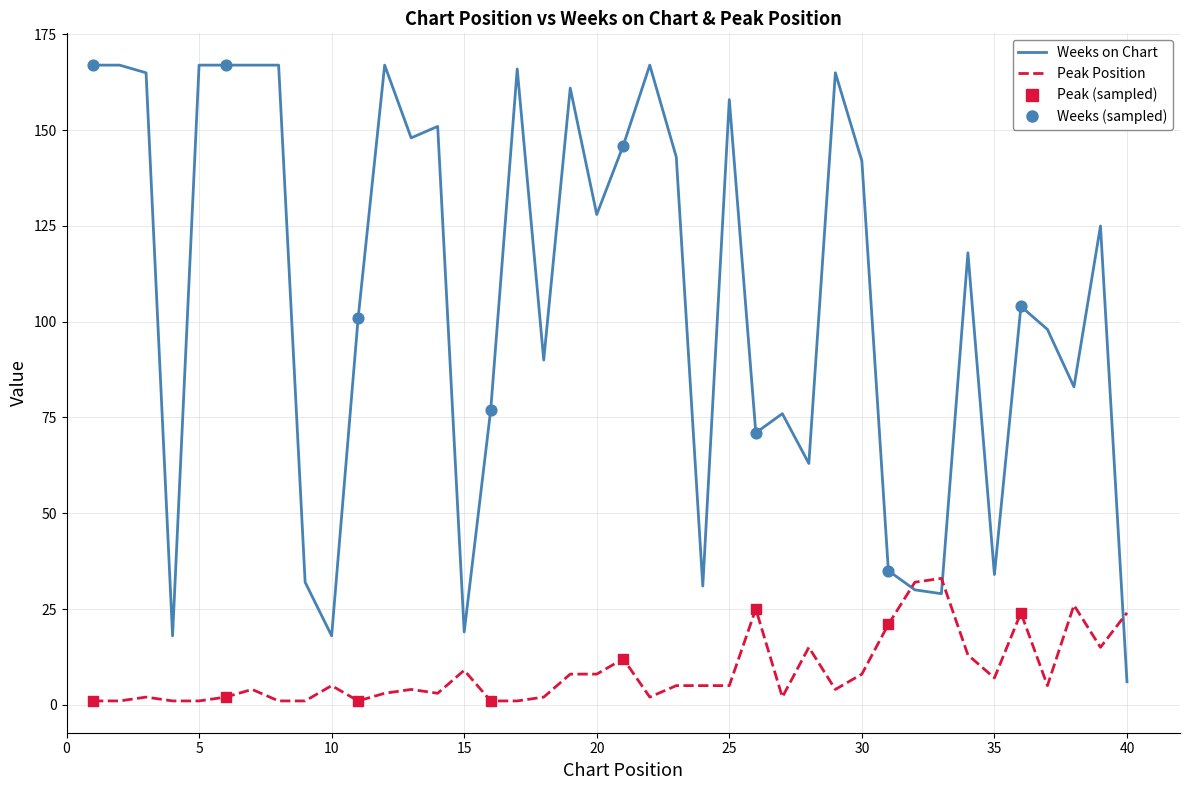

Which series has the largest range (max minus min)?

Weeks on Chart